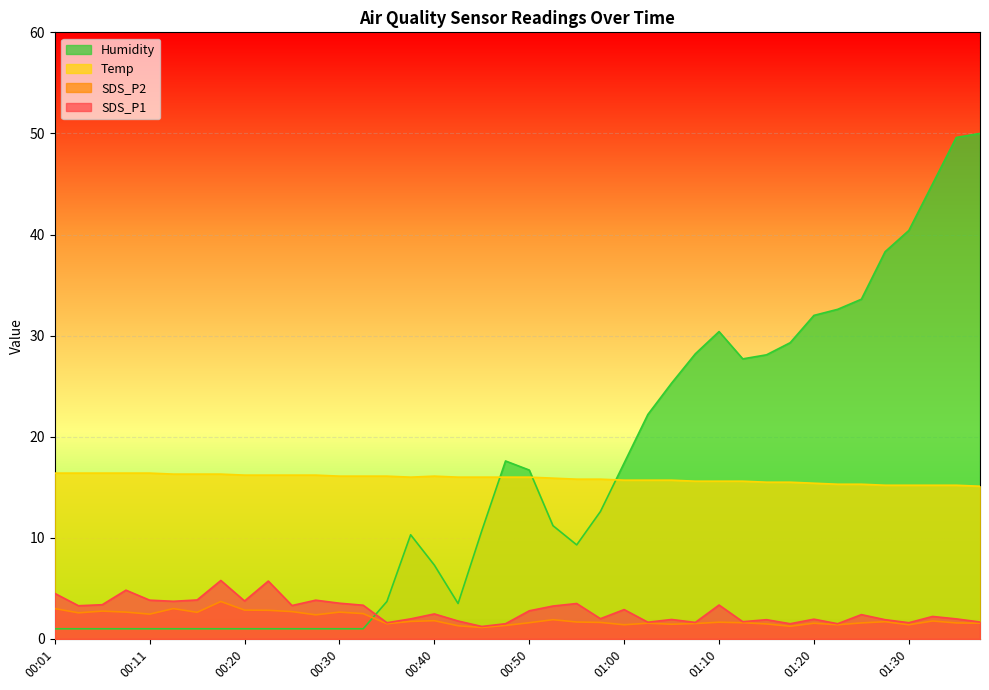

At 00:20, list the series in order from largest to smallest.

Temp, SDS_P1, SDS_P2, Humidity